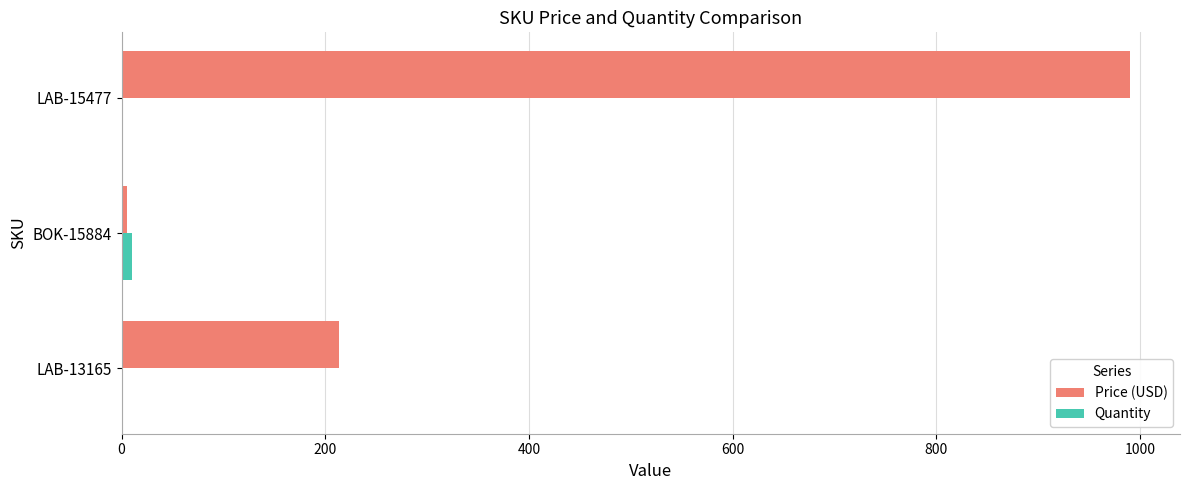

What is the sum of all Price (USD) values?

1209.4